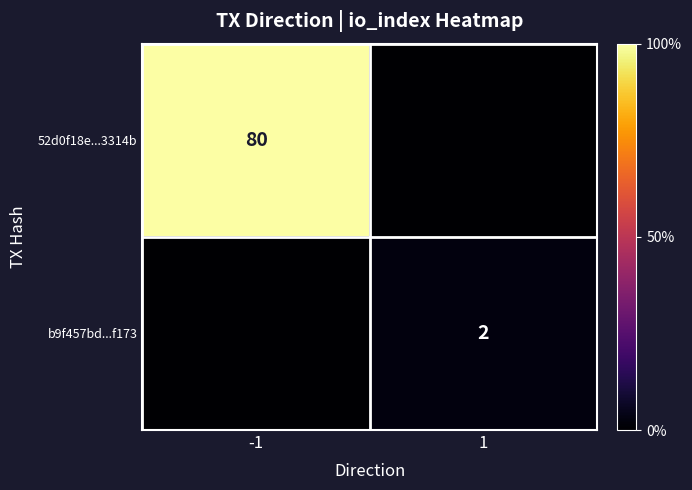

Count the number of data series in this chart.

2